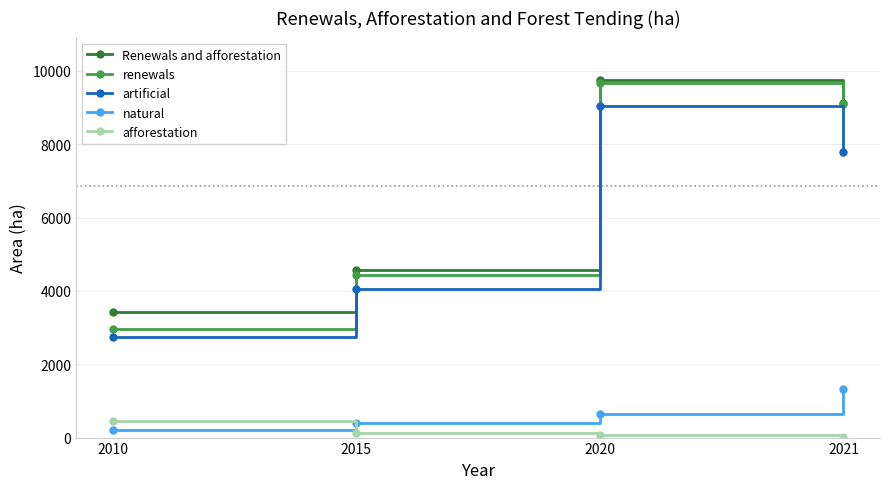

What is the value of the artificial point at the 1st from the left?

2754